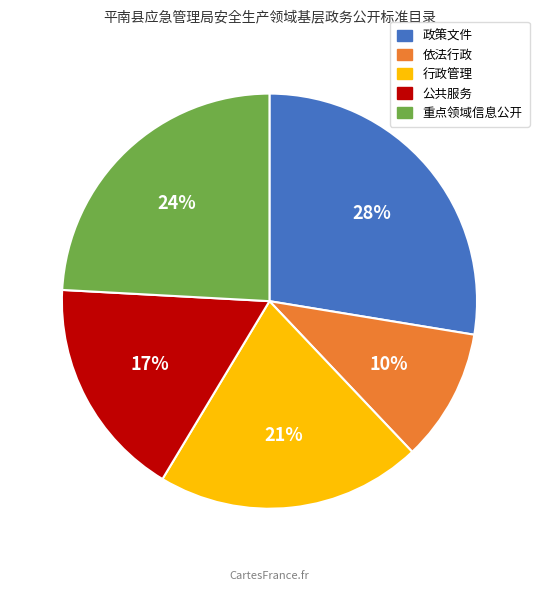

How many segments does this pie chart have?

5